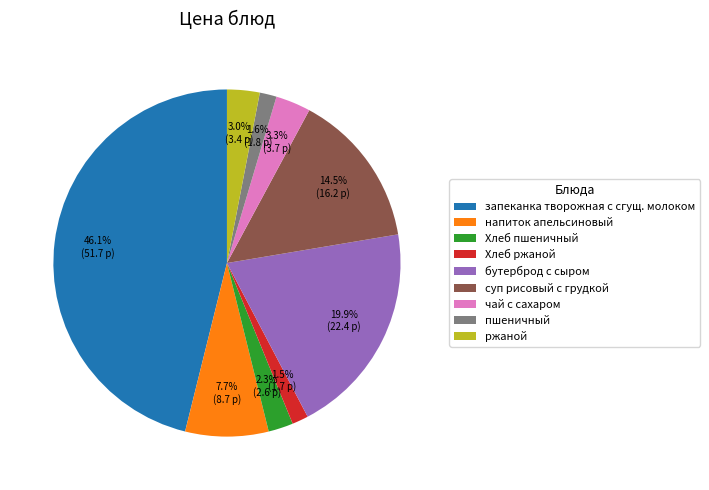

Combined, what portion of the pie is Хлеб пшеничный and Хлеб ржаной?

3.8%